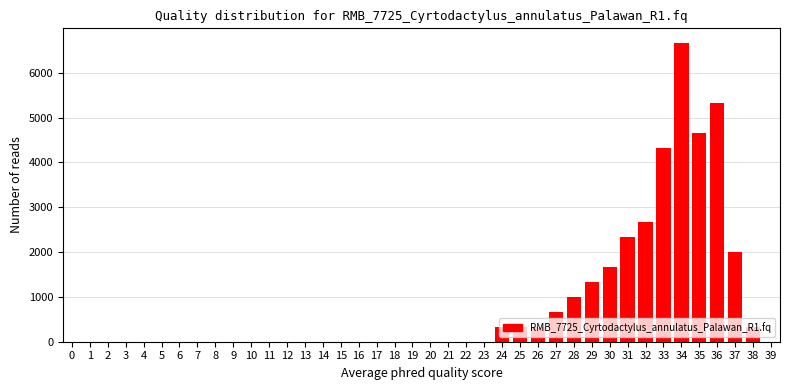

What is the greatest value displayed?

6660